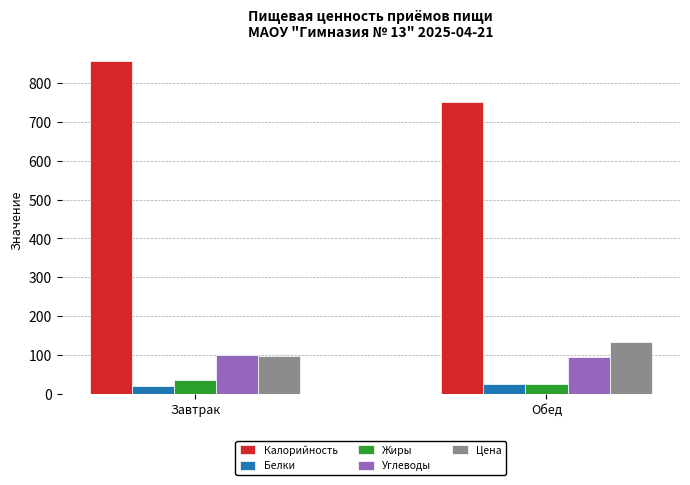

Does the chart contain stacked bars?

No